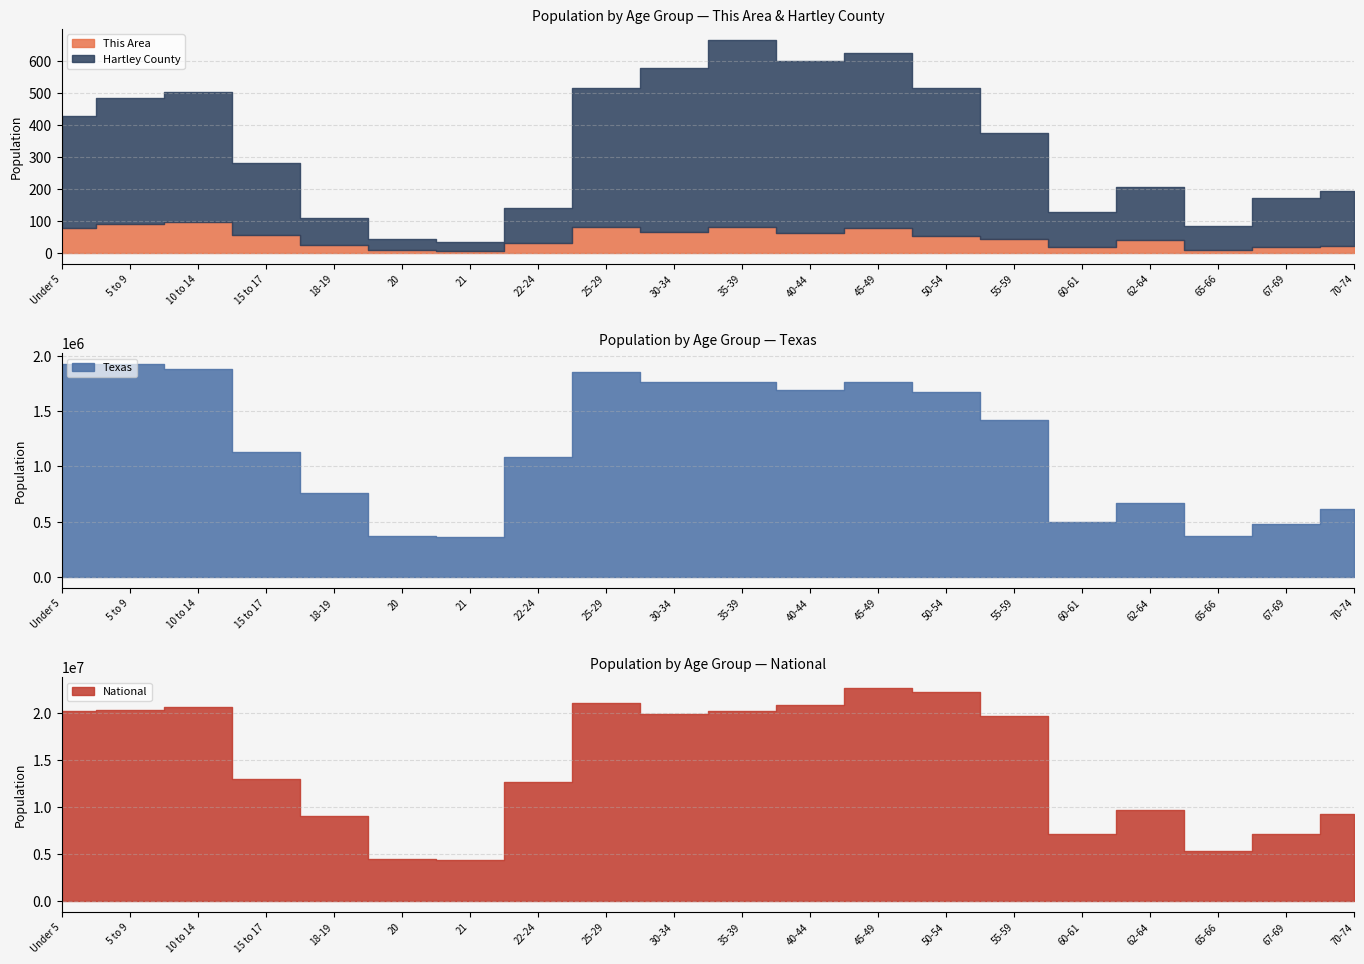

What is the maximum value shown in the chart?

22708591